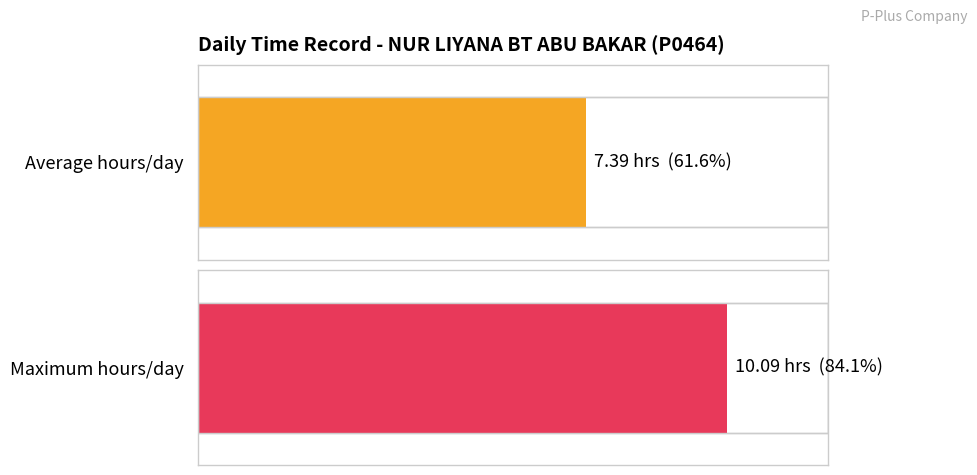

What is the average value?

7.4